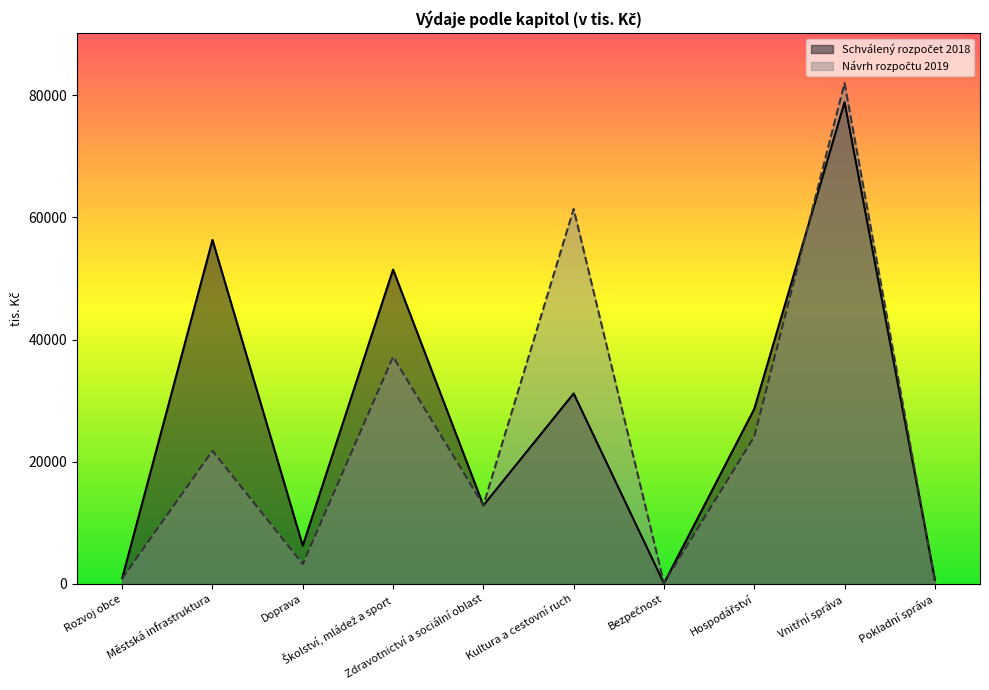

Is it true that Schválený rozpočet 2018 equals 51458.9 at Školství, mládež a sport?

True